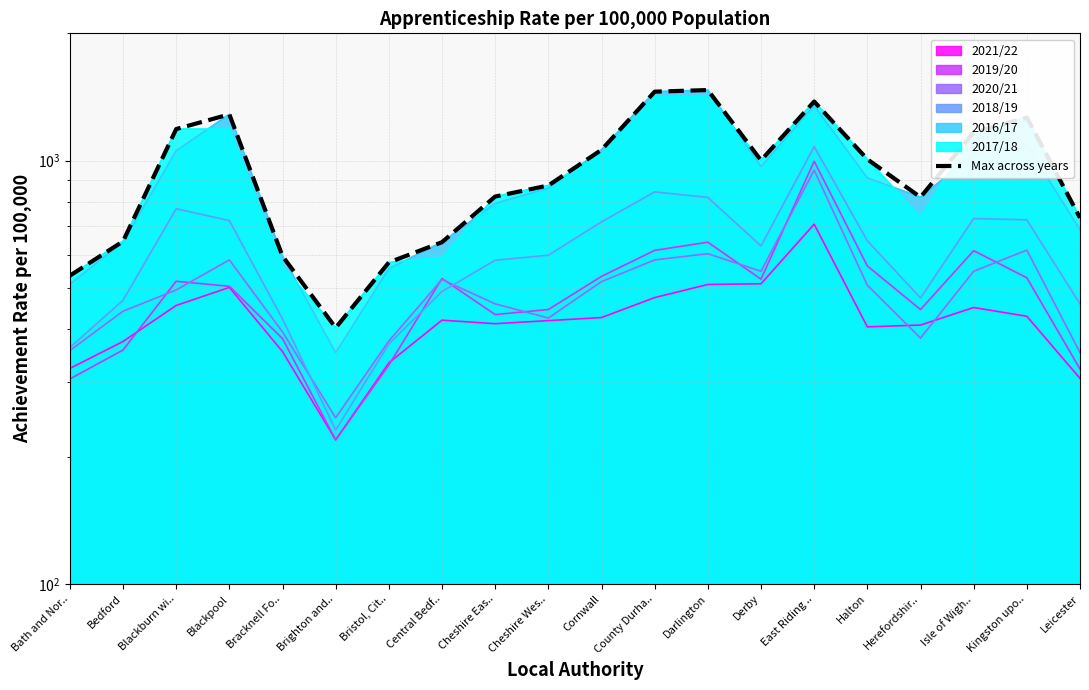

At which category does the chart reach its minimum across all series?

Brighton and..